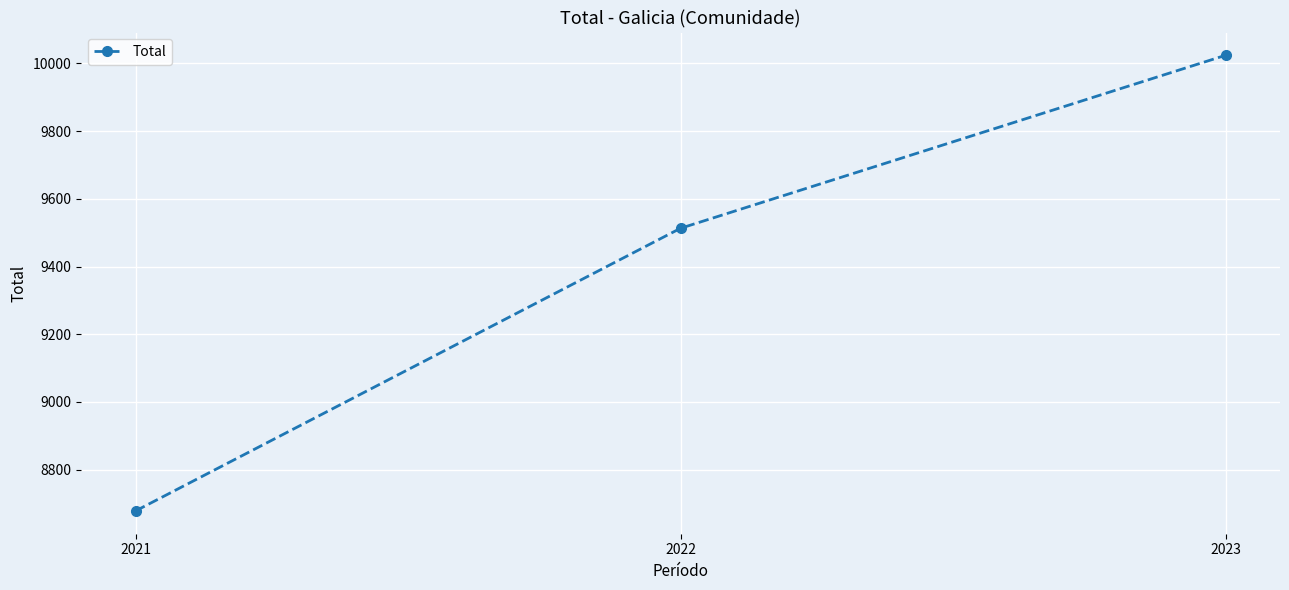

The chart shows a value of 4766 at 2023. True or false?

False